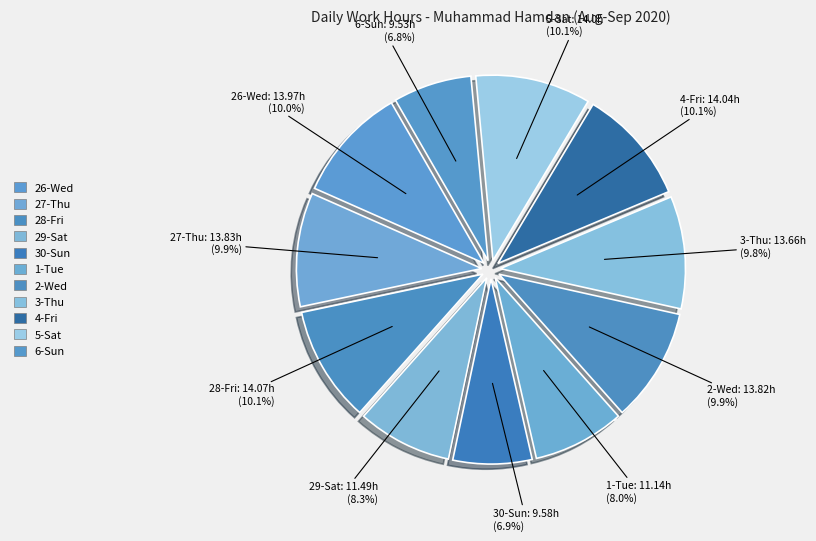

What percentage is the 4-Fri slice, to the nearest percent?

10%